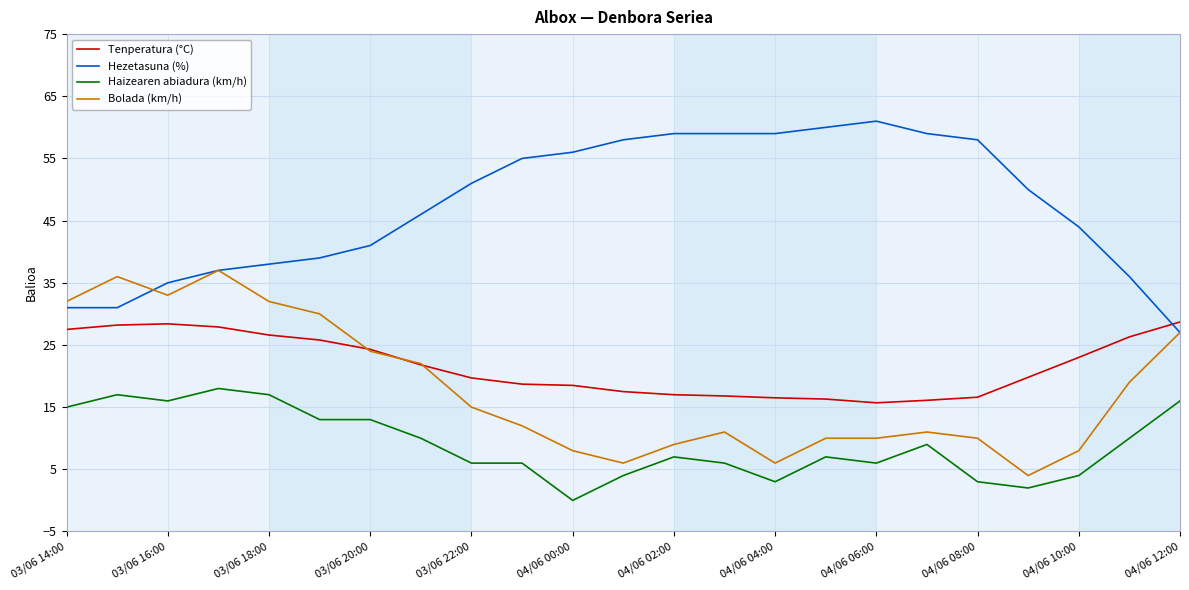

Which series has the largest total across all categories?

Hezetasuna (%)